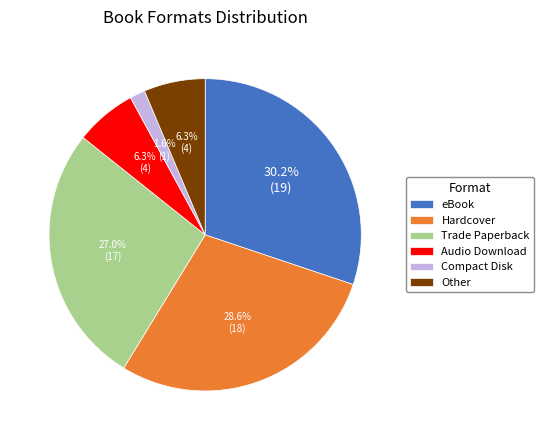

To the nearest percent, what portion does Compact Disk represent?

2%